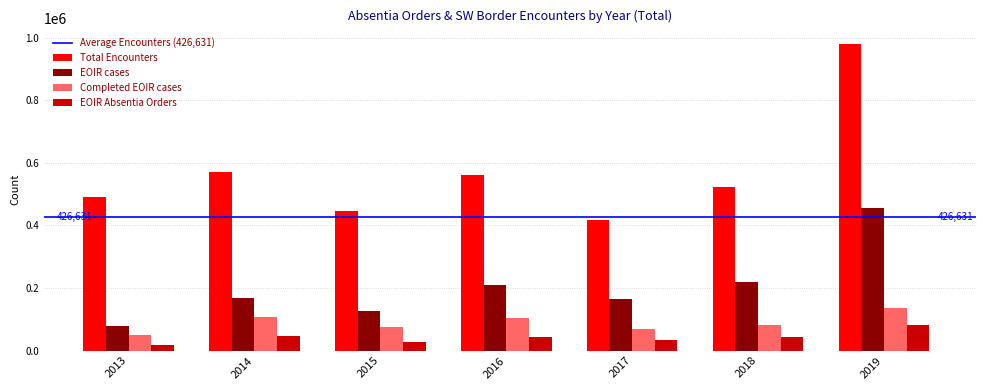

At 2016, list the series in order from largest to smallest.

Total Encounters, EOIR cases, Completed EOIR cases, EOIR Absentia Orders